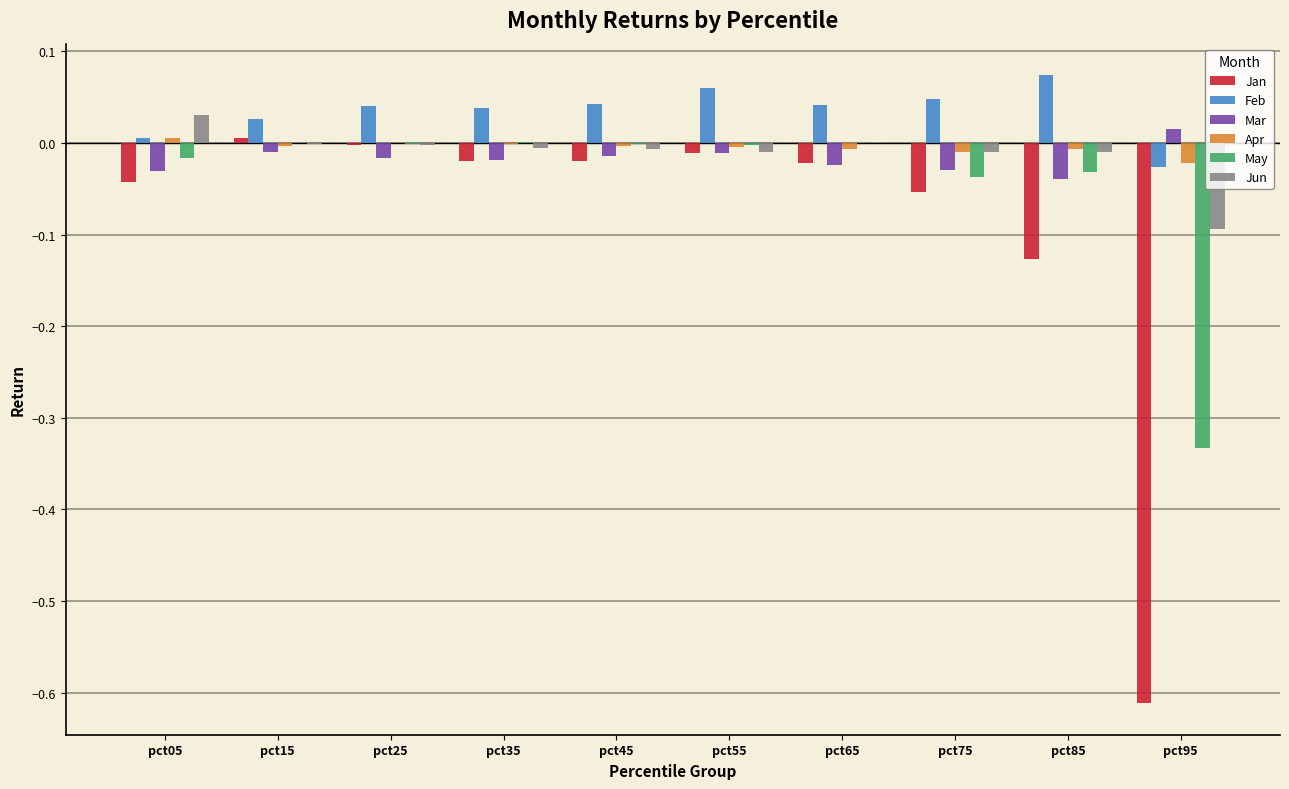

Between pct65 and pct85, which series saw the biggest shift?

Jan